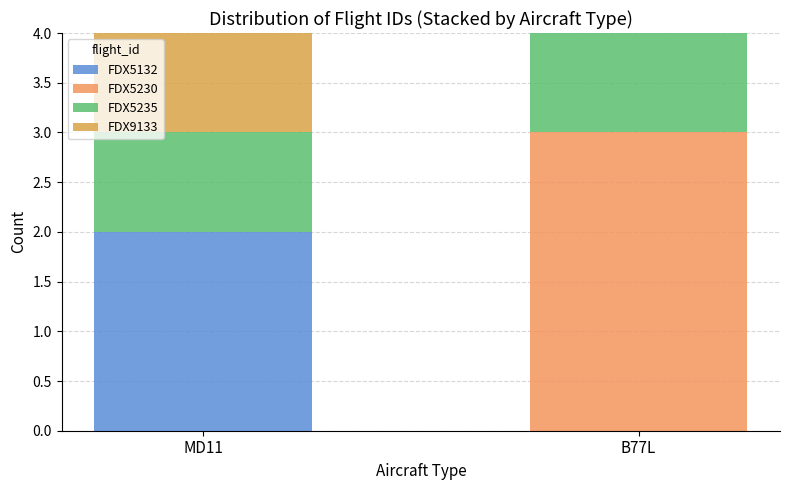

What is the approximate value of FDX5132 at MD11?

2